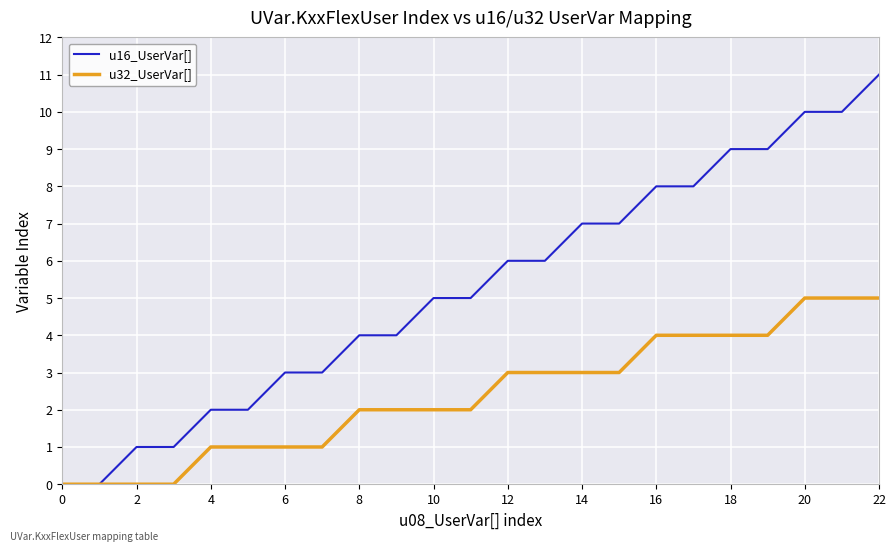

Is this an area chart (filled region under the line)?

No